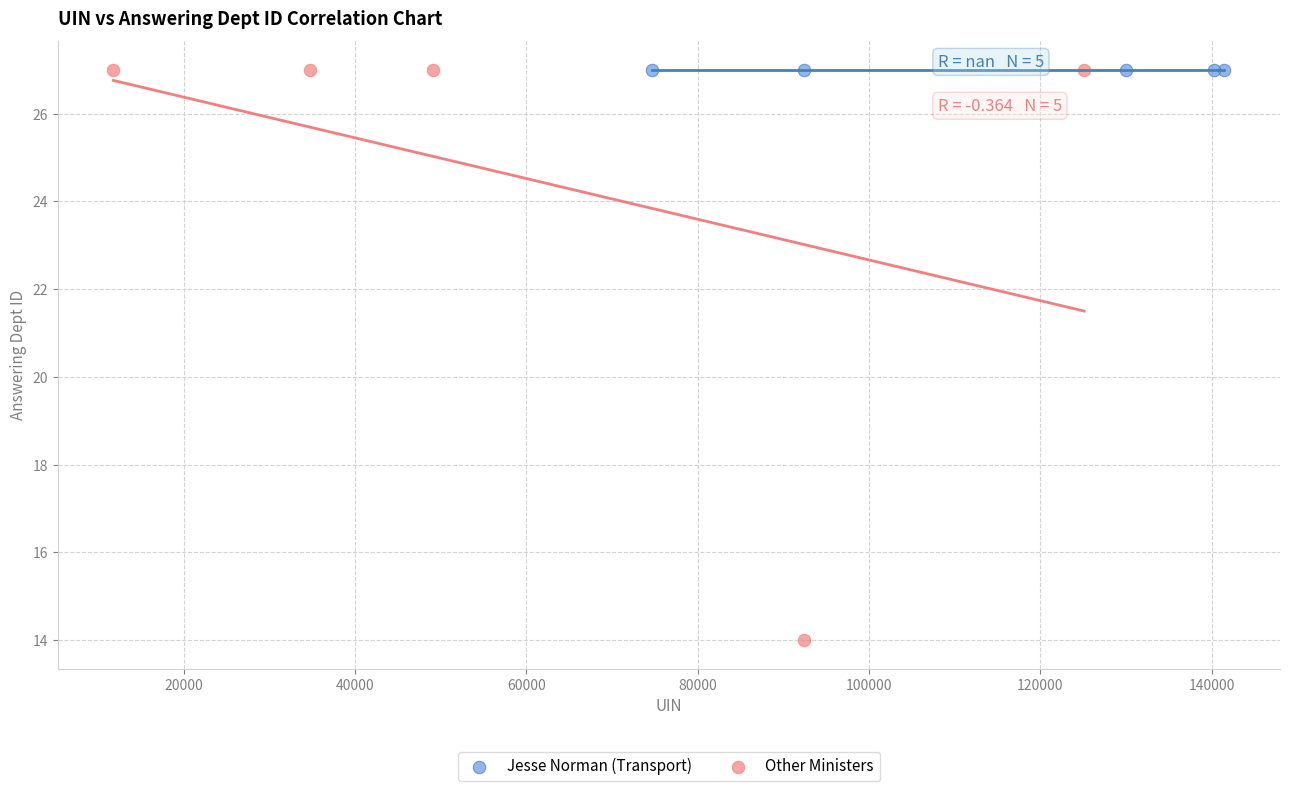

Which series reaches the minimum Y coordinate?

Other Ministers